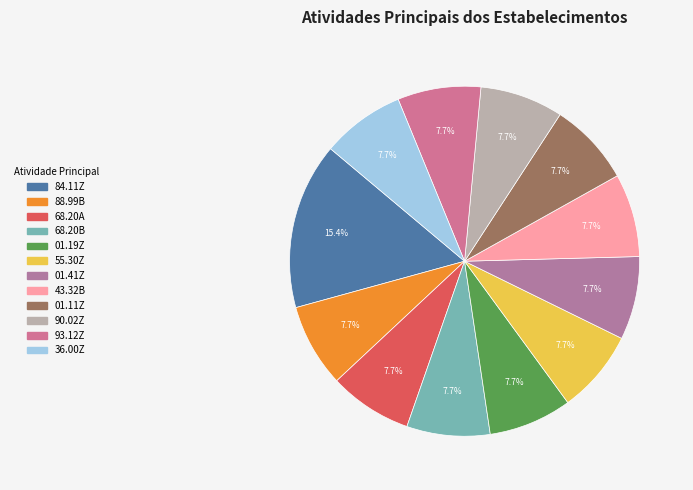

To the nearest percent, what is the combined percentage of 68.20A and 01.11Z?

15%